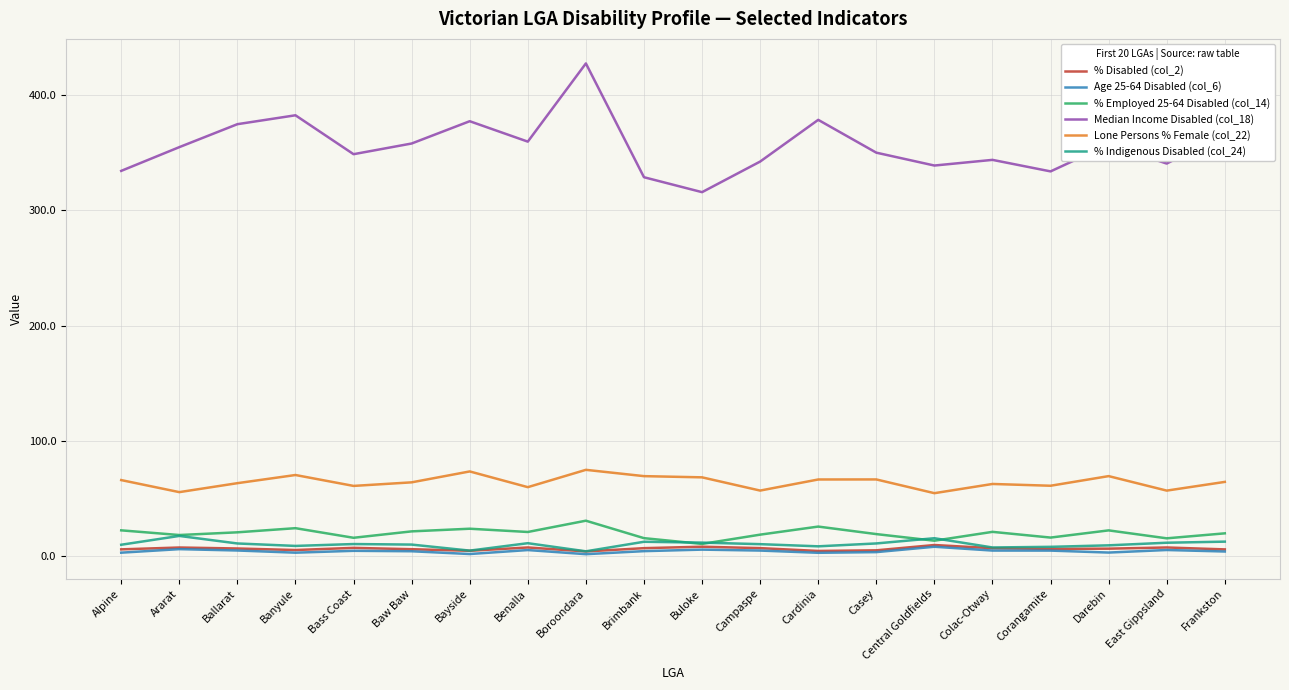

Which category has the highest value across all series?

Boroondara